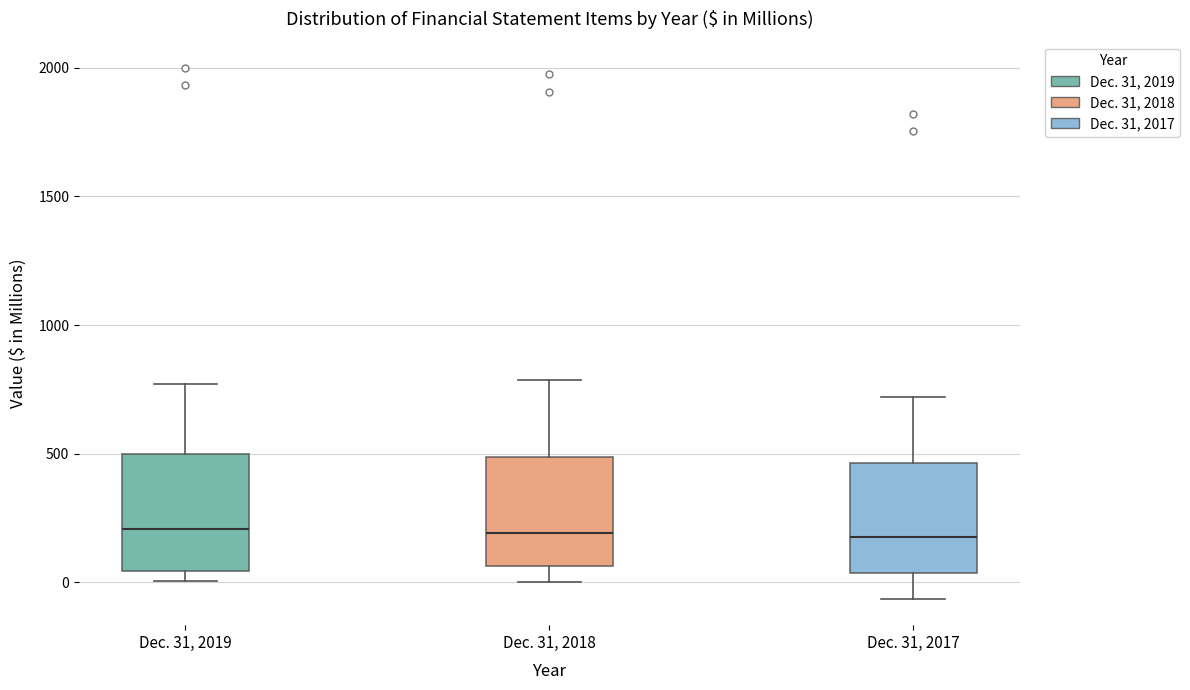

Reading left to right, read every box against the y-axis: the position of its median line, the range the box covers, and the ends of its whiskers. The values are not printed on the chart, so give them approximately, as read against the axis.

Dec. 31, 2019: median 200, box 50 to 500, whiskers 0 to 750
Dec. 31, 2018: median 200, box 50 to 500, whiskers 0 to 800
Dec. 31, 2017: median 200, box 50 to 450, whiskers -50 to 700